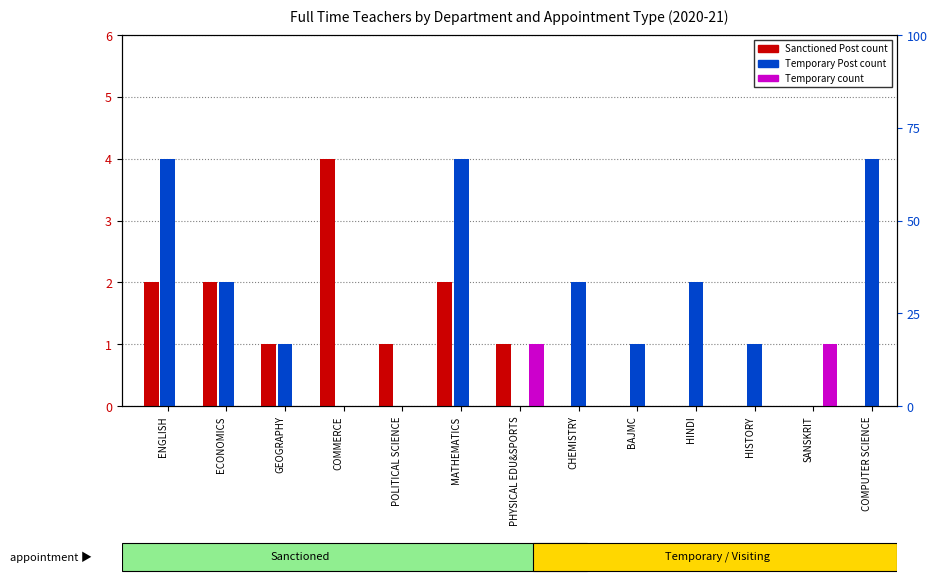

How many data points does each series have?

13